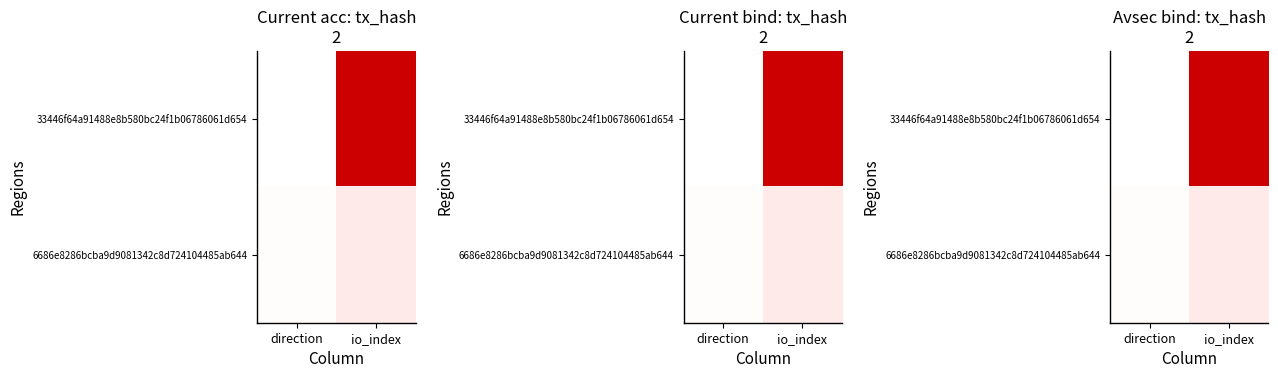

Is it true that 33446f64a91488e8b580bc24f1b06786061d654 equals 0.0 at direction?

True